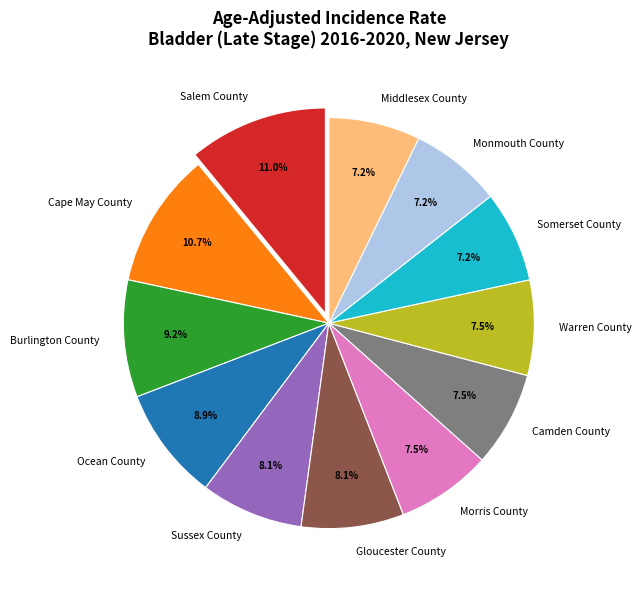

The Warren County slice represents 22% of the pie. True or false?

False